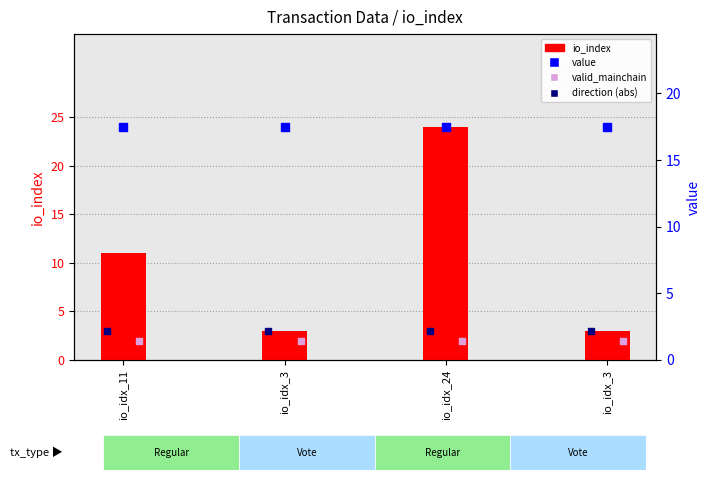

What is the total value across all series at io_idx_24?

46.5